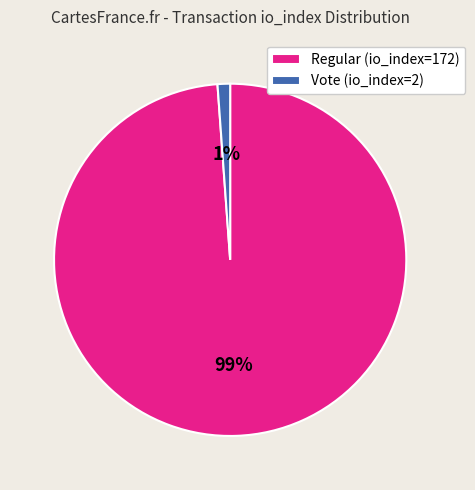

To the nearest percent, what percentage of the pie is Vote (io_index=2)?

1%